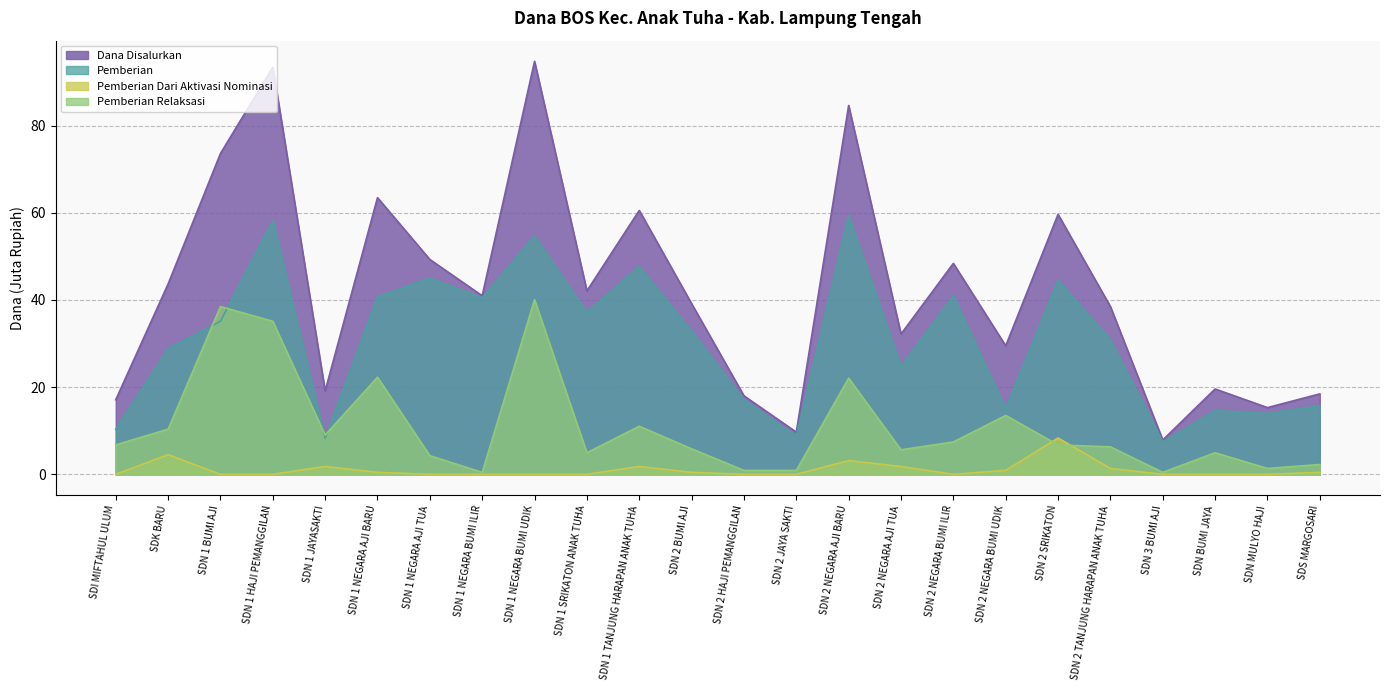

What is the difference between the Pemberian Relaksasi values at SDN MULYO HAJI and SDS MARGOSARI?

0.9